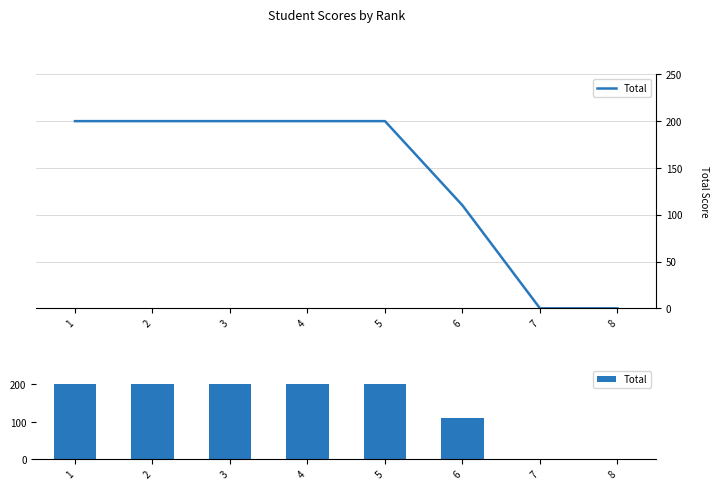

How many positive values are there?

6